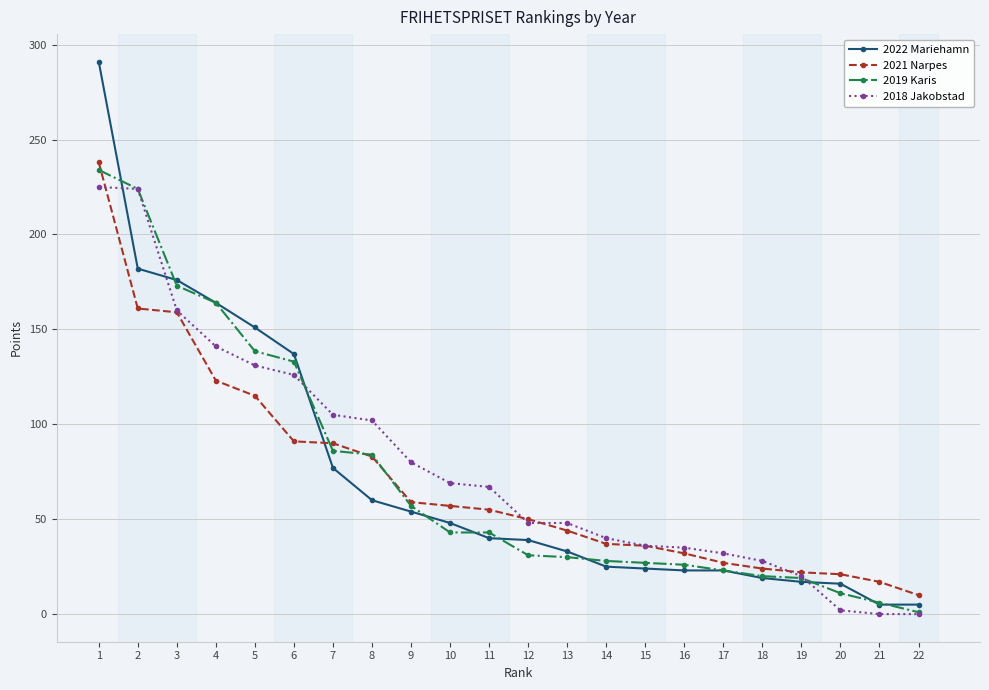

The 2018 Jakobstad series shows 126.0 at 6. True or false?

True